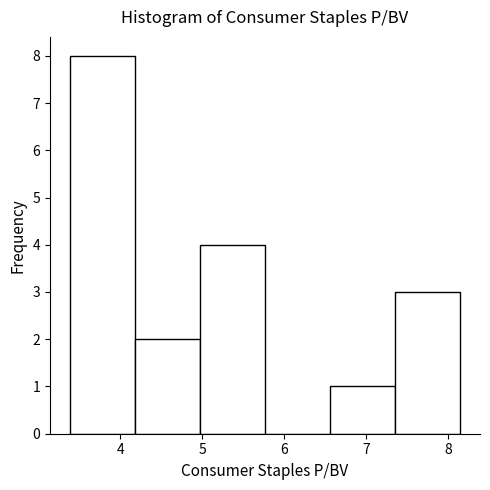

Over which range of the x-axis is the bar tallest?

3.4 to 4.2